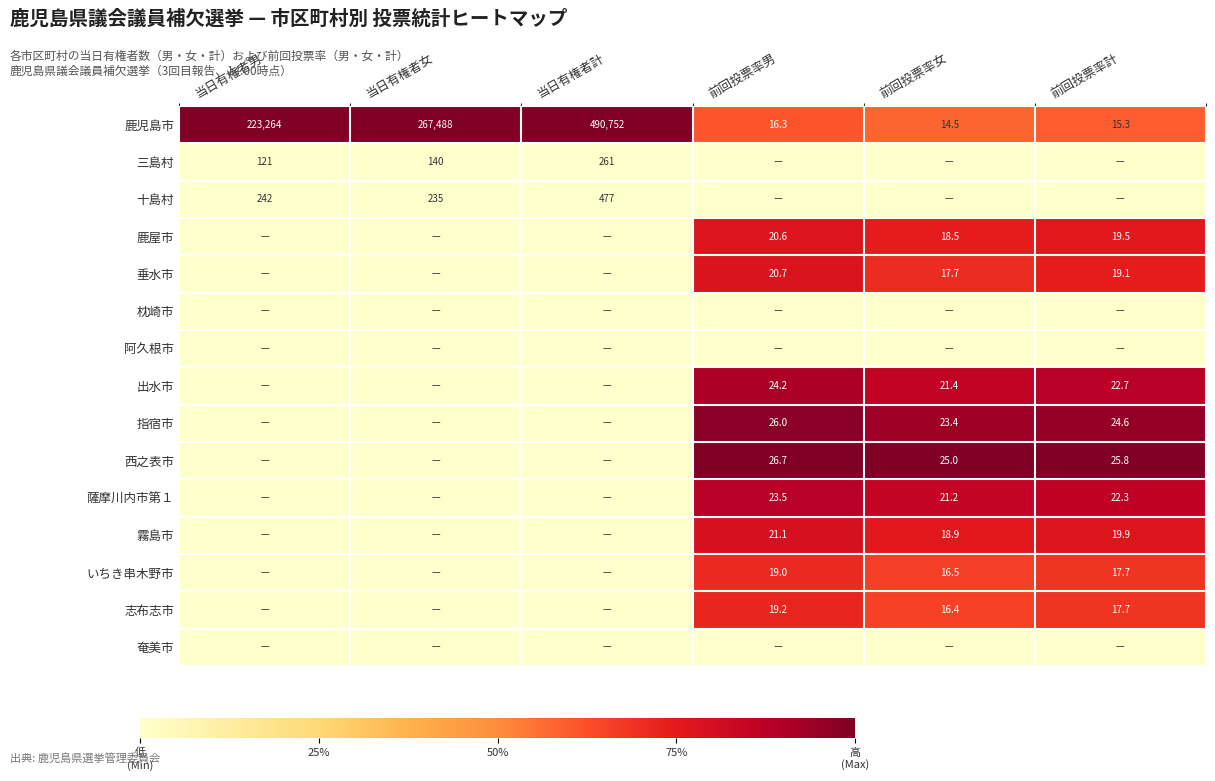

How many data points does each series have?

6